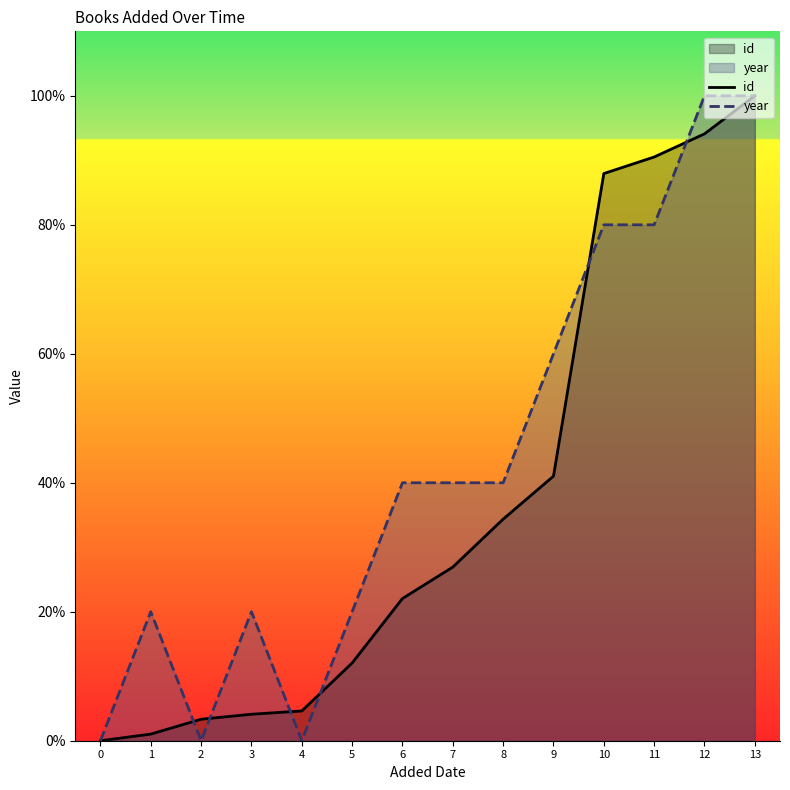

Reading left to right, transcribe all the data shown in this chart.

id: 0.0	1.0	3.3	4.1	4.6	12.1	22.1	26.9	34.4	41.0	87.9	90.5	94.1	100.0
year: 0.0	20.0	0.0	20.0	0.0	20.0	40.0	40.0	40.0	60.0	80.0	80.0	100.0	100.0